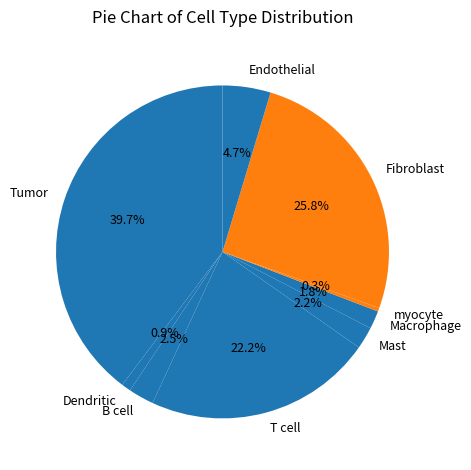

Which slice is the largest?

Tumor